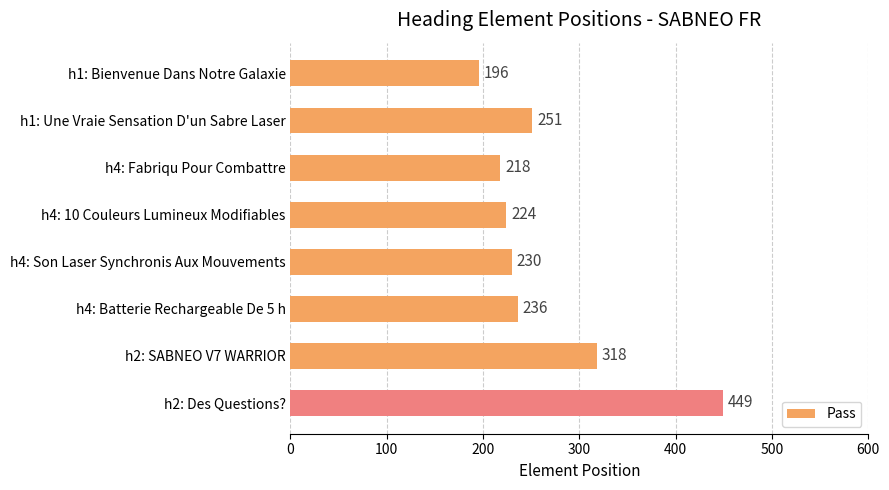

What is the smallest value displayed?

196